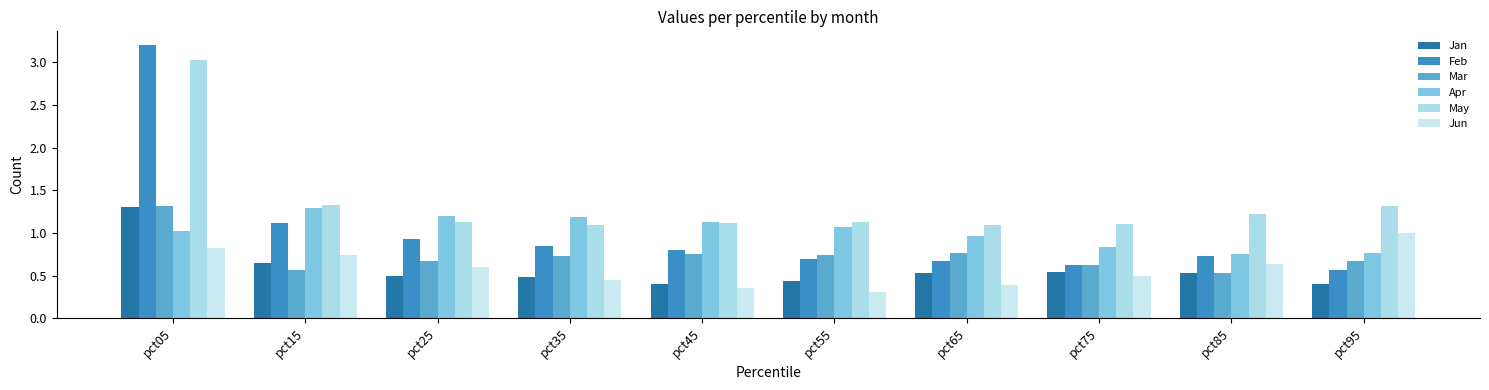

Does the chart contain stacked bars?

No